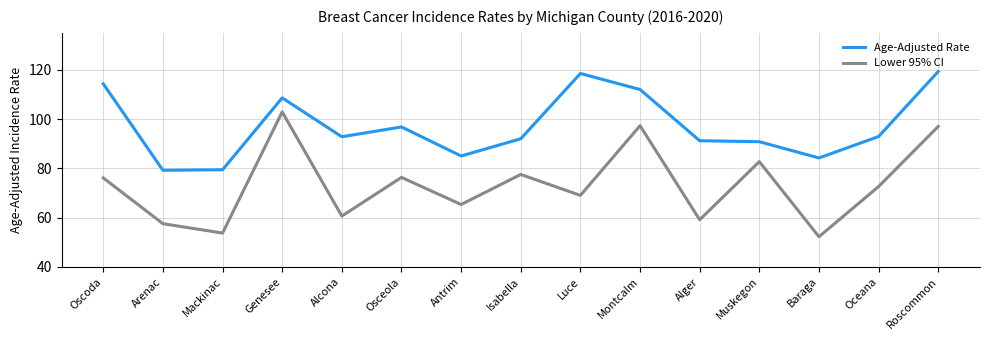

The value of Lower 95% CI at Mackinac is 33.4. True or false?

False